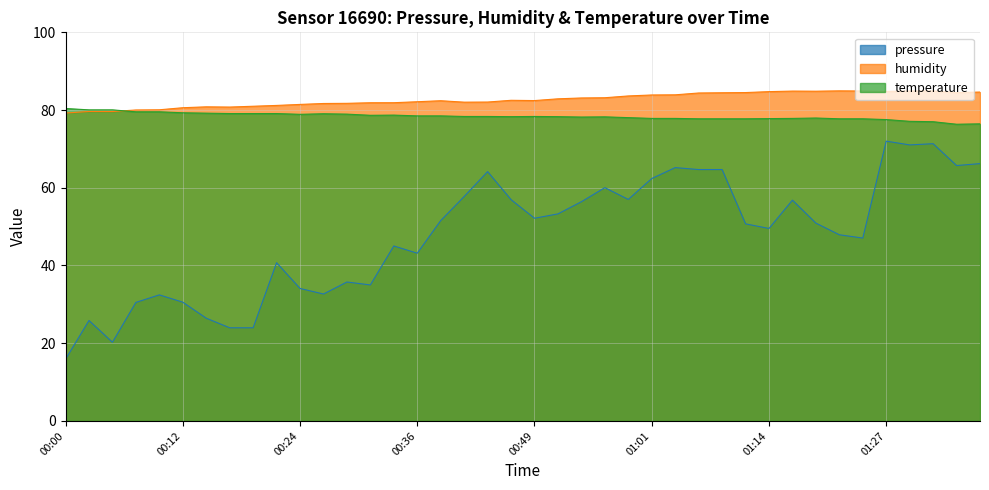

What position from the left is 00:27?

12